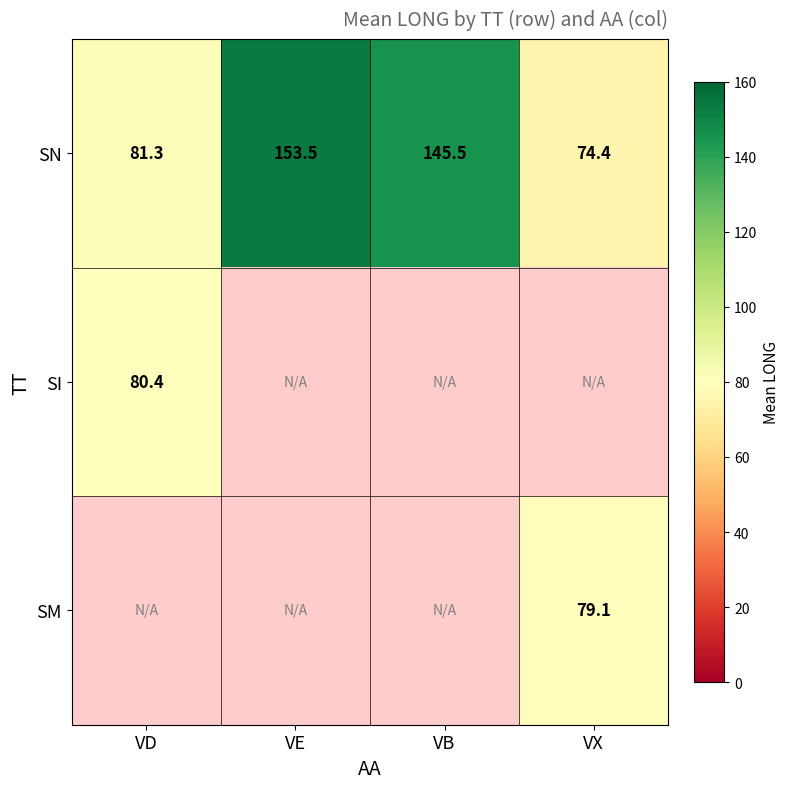

What is the difference between the maximum and minimum values in the SN series?

79.1